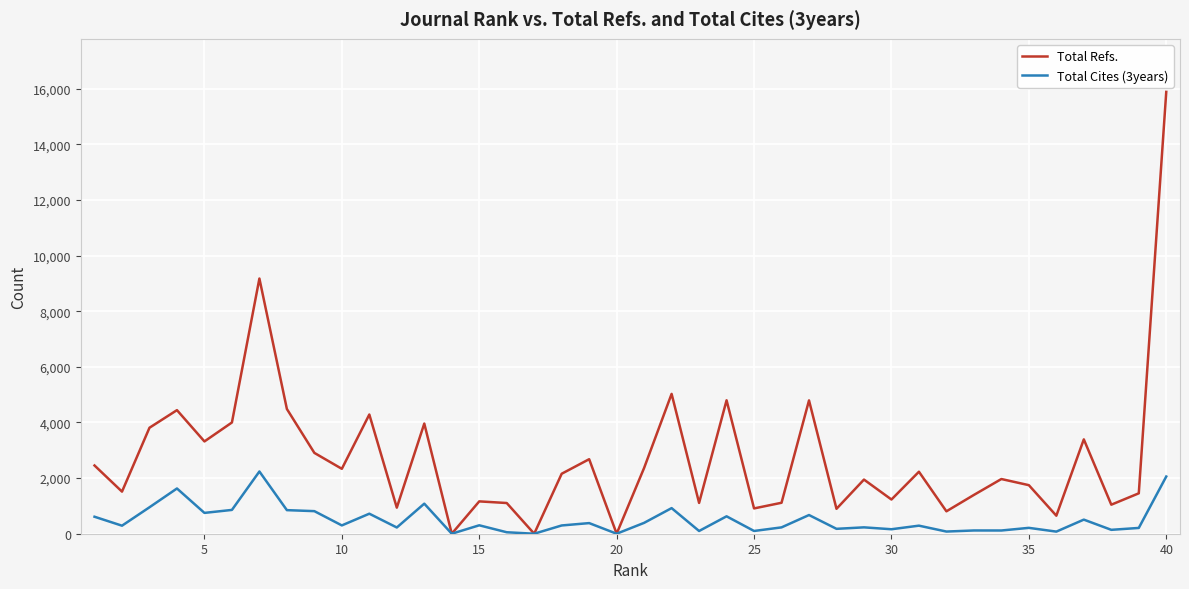

What is the sum of all Total Cites (3years) values?

19741